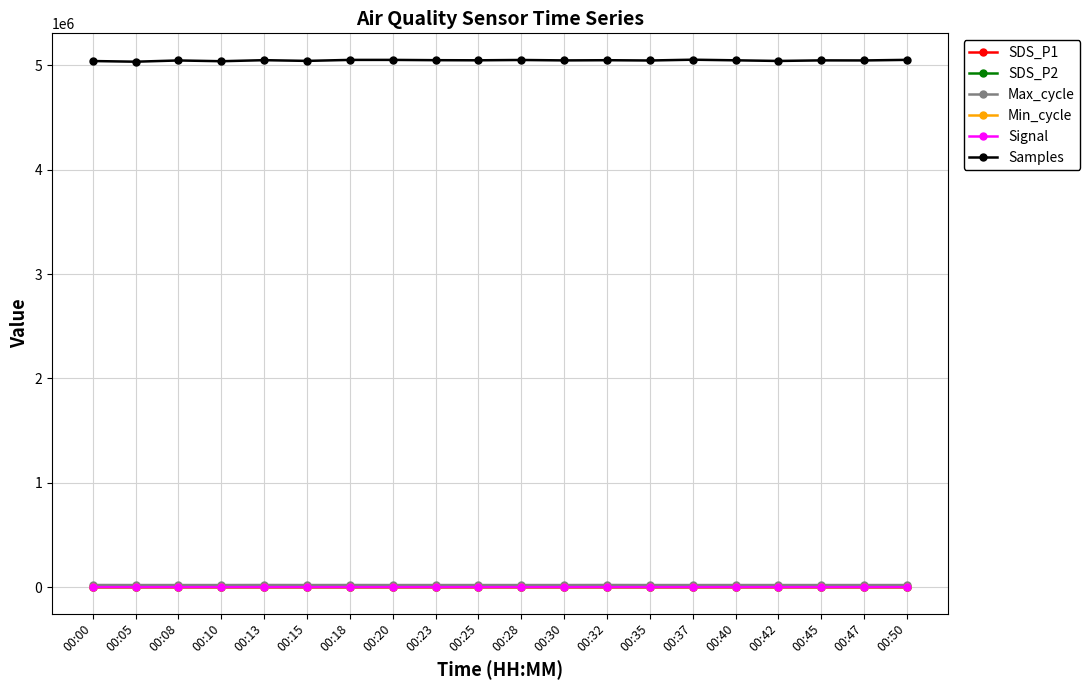

Is it true that Samples equals 1075631.5 at 00:23?

False